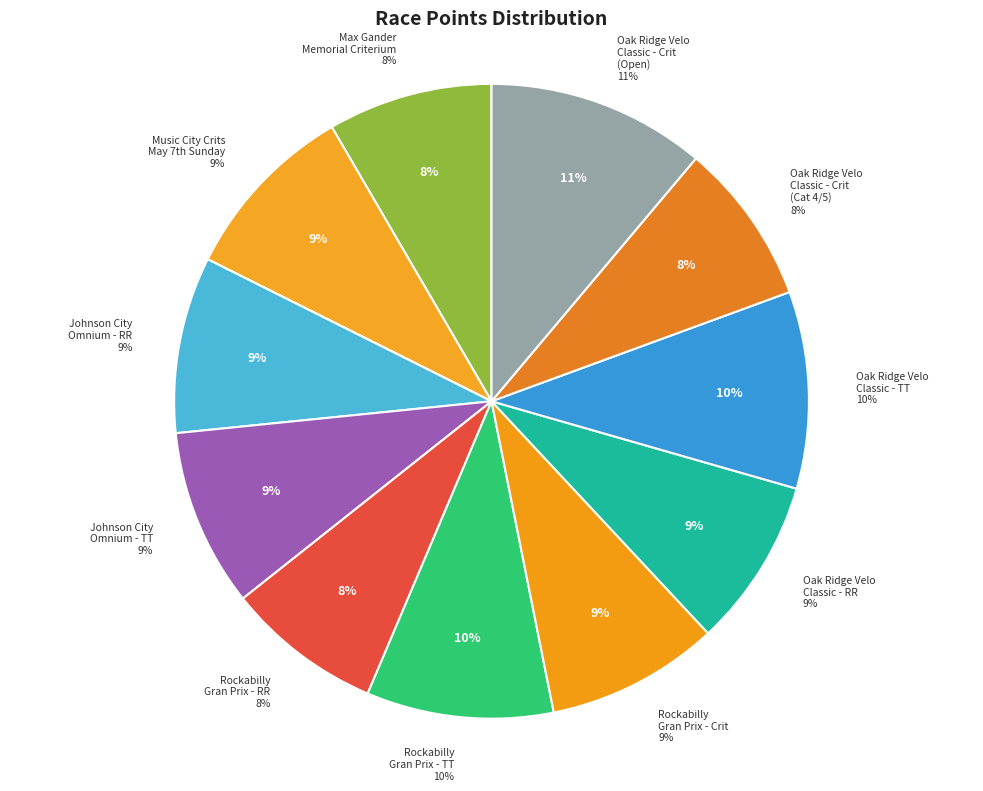

To the nearest percent, what percentage of the pie is Oak Ridge Velo Classic - TT?

10%